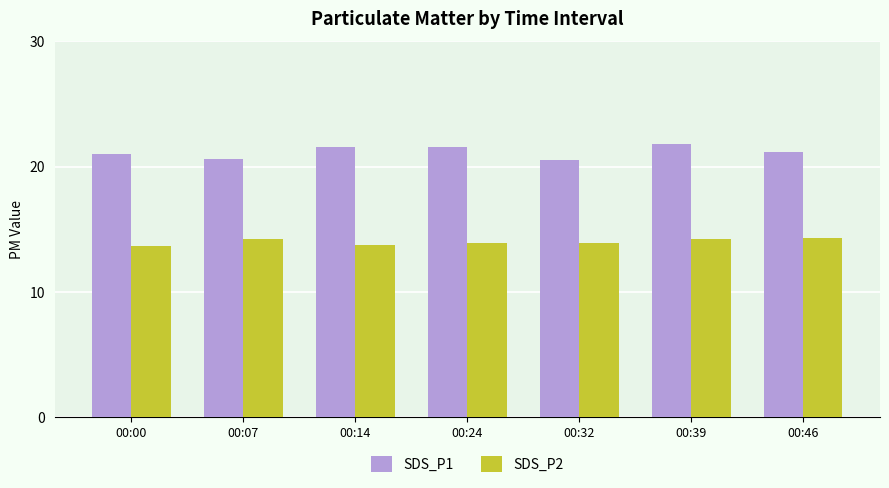

What are all the series names shown in the legend?

SDS_P1, SDS_P2